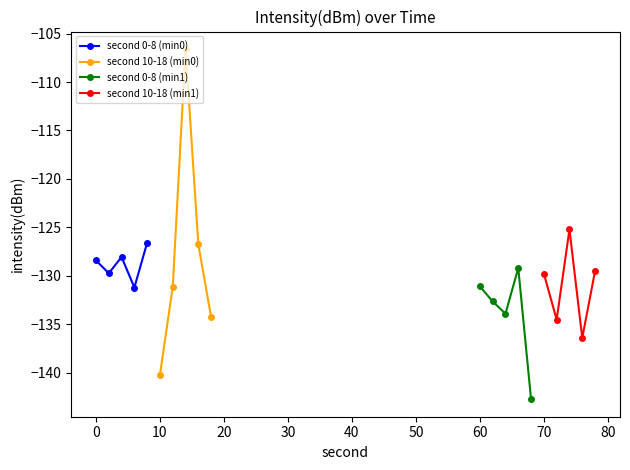

What is the value of the second 0-8 (min0) point at the 3rd from the left?

-128.1